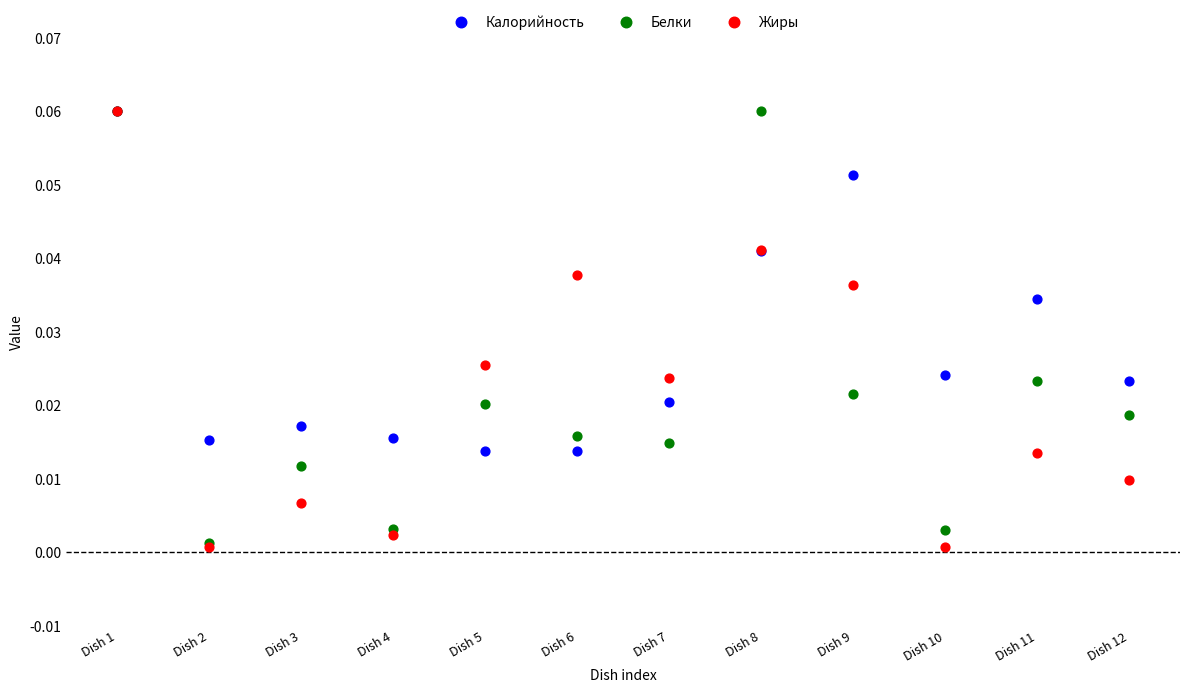

What are all the series names shown in the legend?

Калорийность, Белки, Жиры